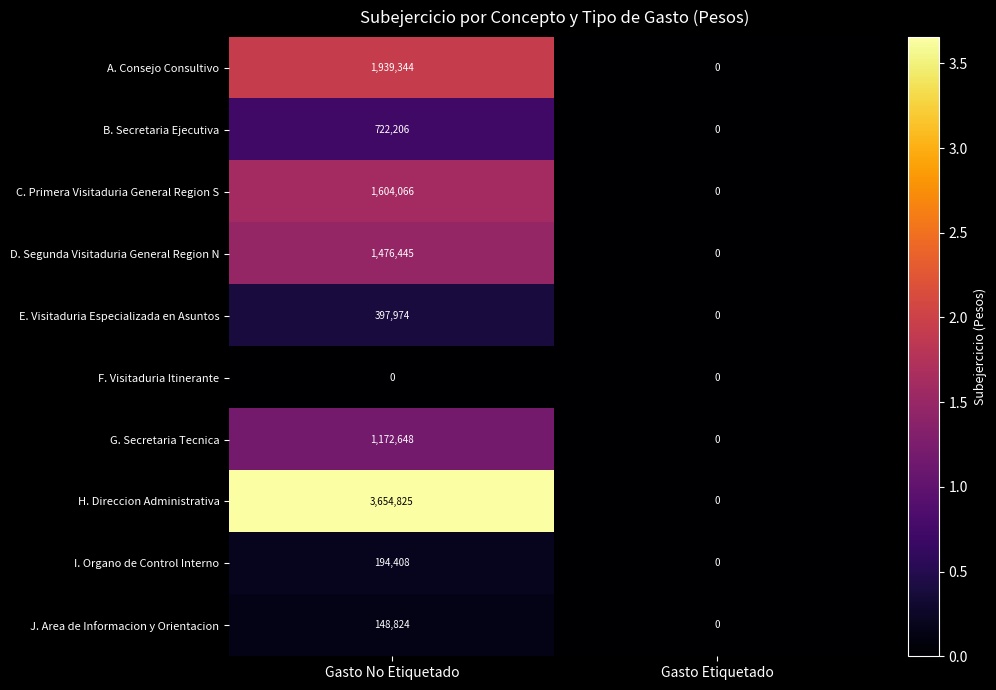

Is it true that J. Area de Informacion y Orientacion equals -83784 at Gasto Etiquetado?

False